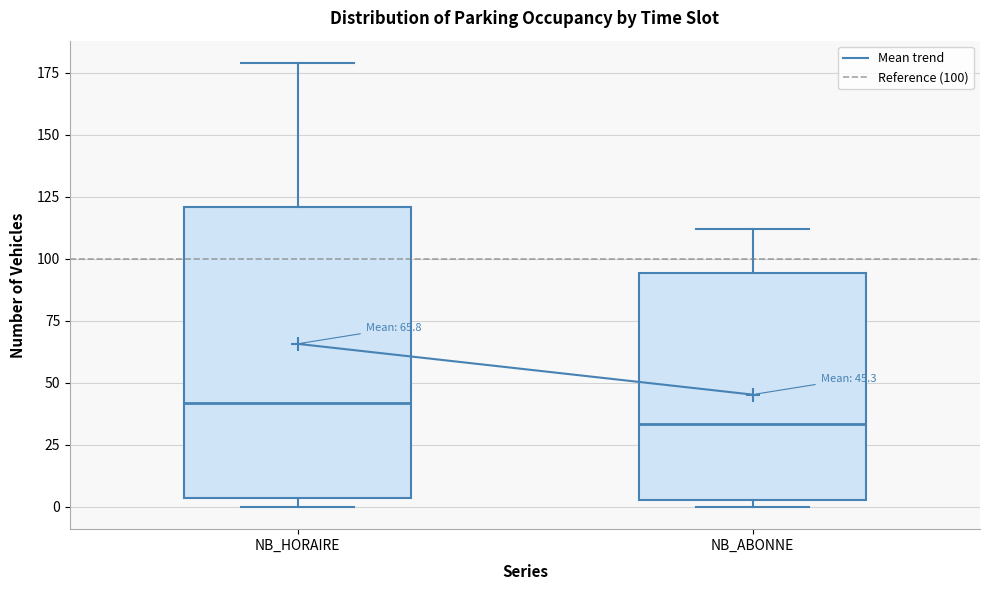

Which box has the highest median line?

NB_HORAIRE